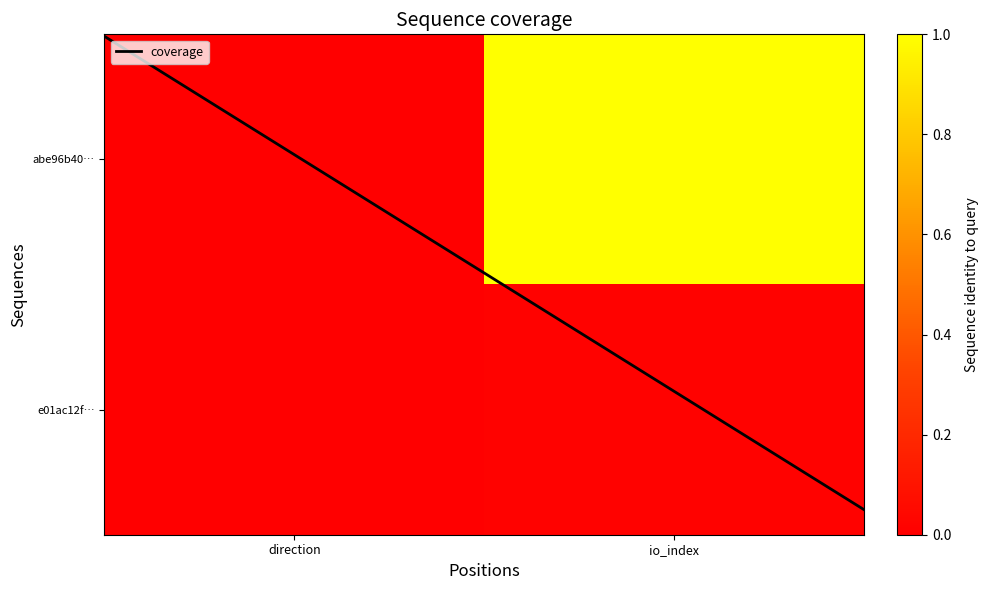

List the series in order of their overall mean, lowest first.

e01ac12f…, abe96b40…, coverage